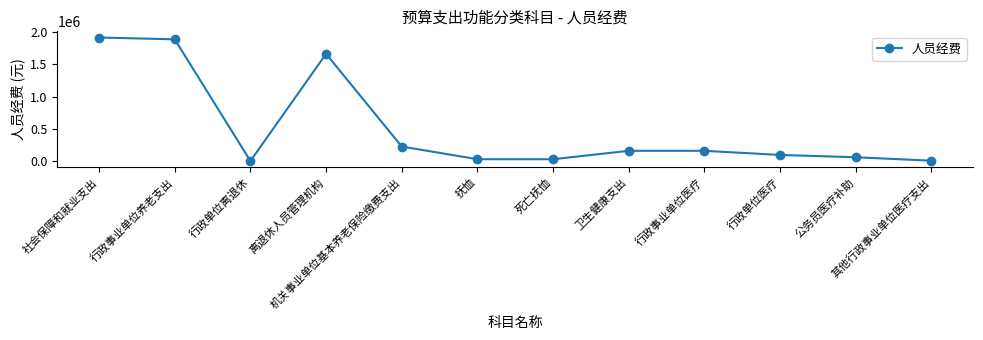

Does the chart display data point markers on the line(s)?

Yes